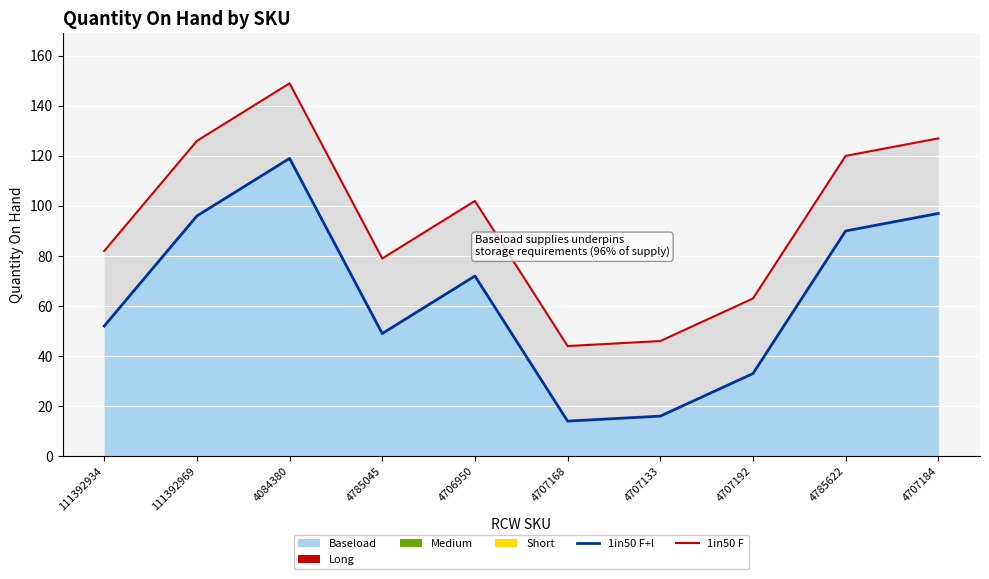

Where is the first local maximum for 1in50 F?

4084380